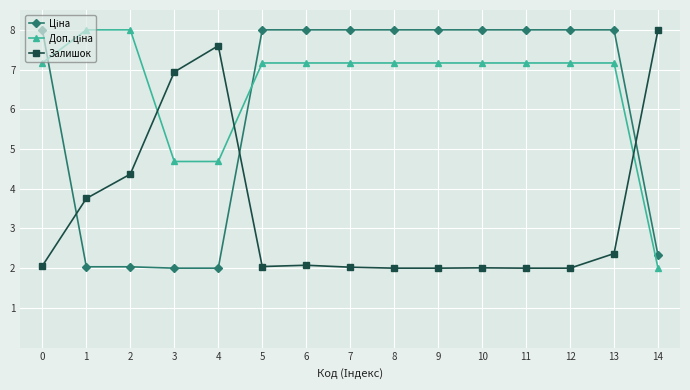

What is the difference between the Залишок values at 5 and 3?

4.9